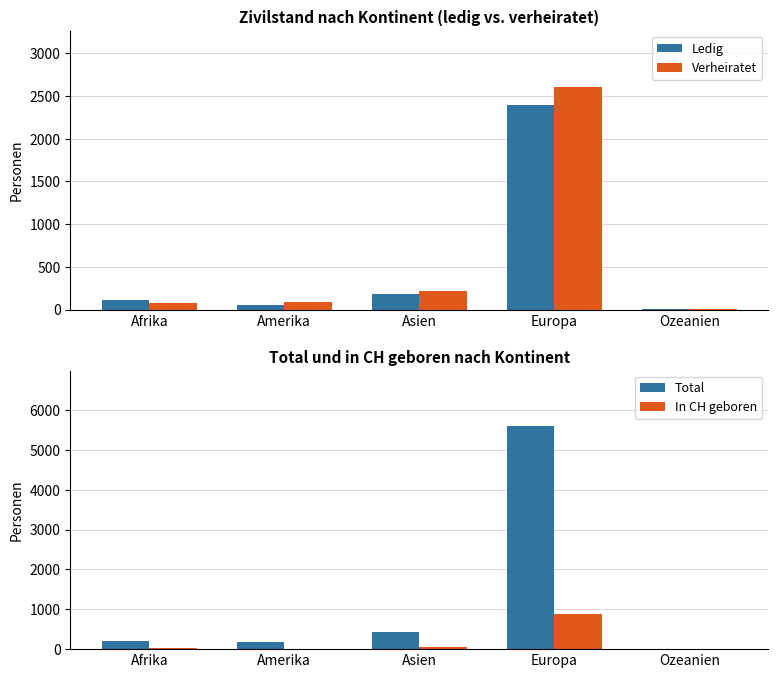

The value of Verheiratet at Afrika is 75. True or false?

True